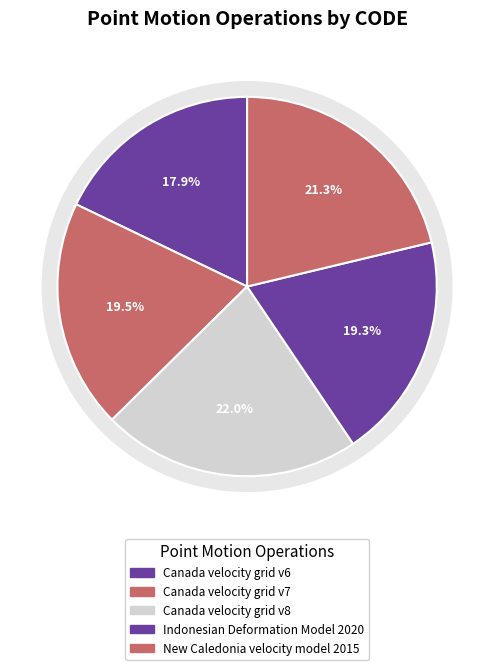

What percentage is the Indonesian Deformation Model 2020 slice, to the nearest percent?

19%